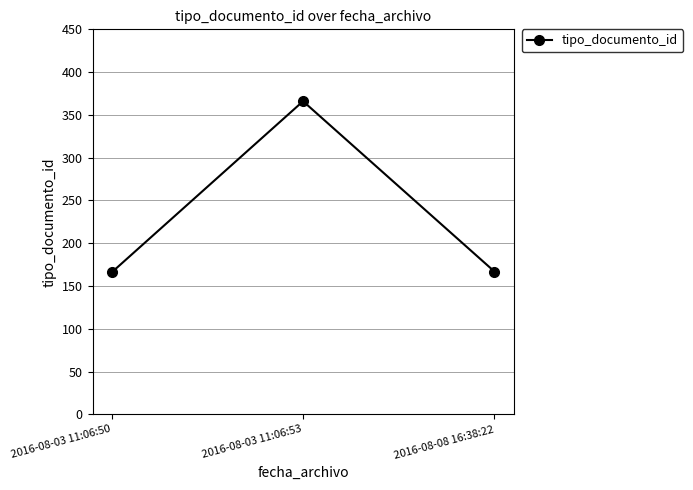

Which label corresponds to the largest value in the chart?

2016-08-03 11:06:53